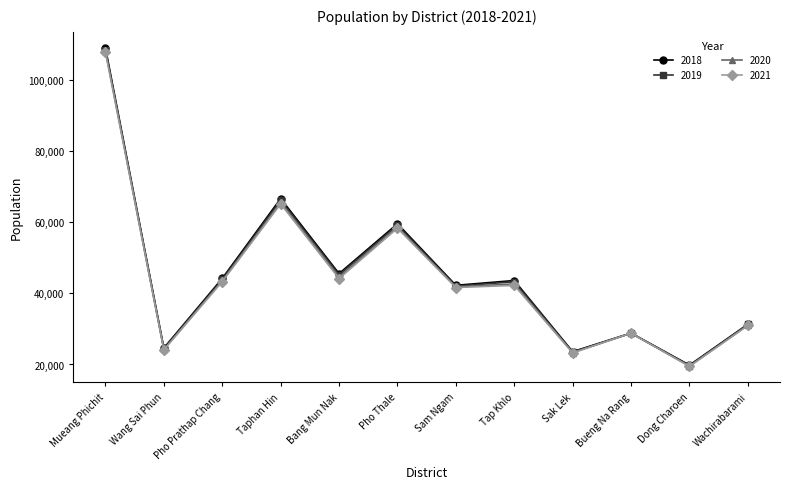

What is the sum of the 2021 values at Bueng Na Rang and Mueang Phichit?

136634